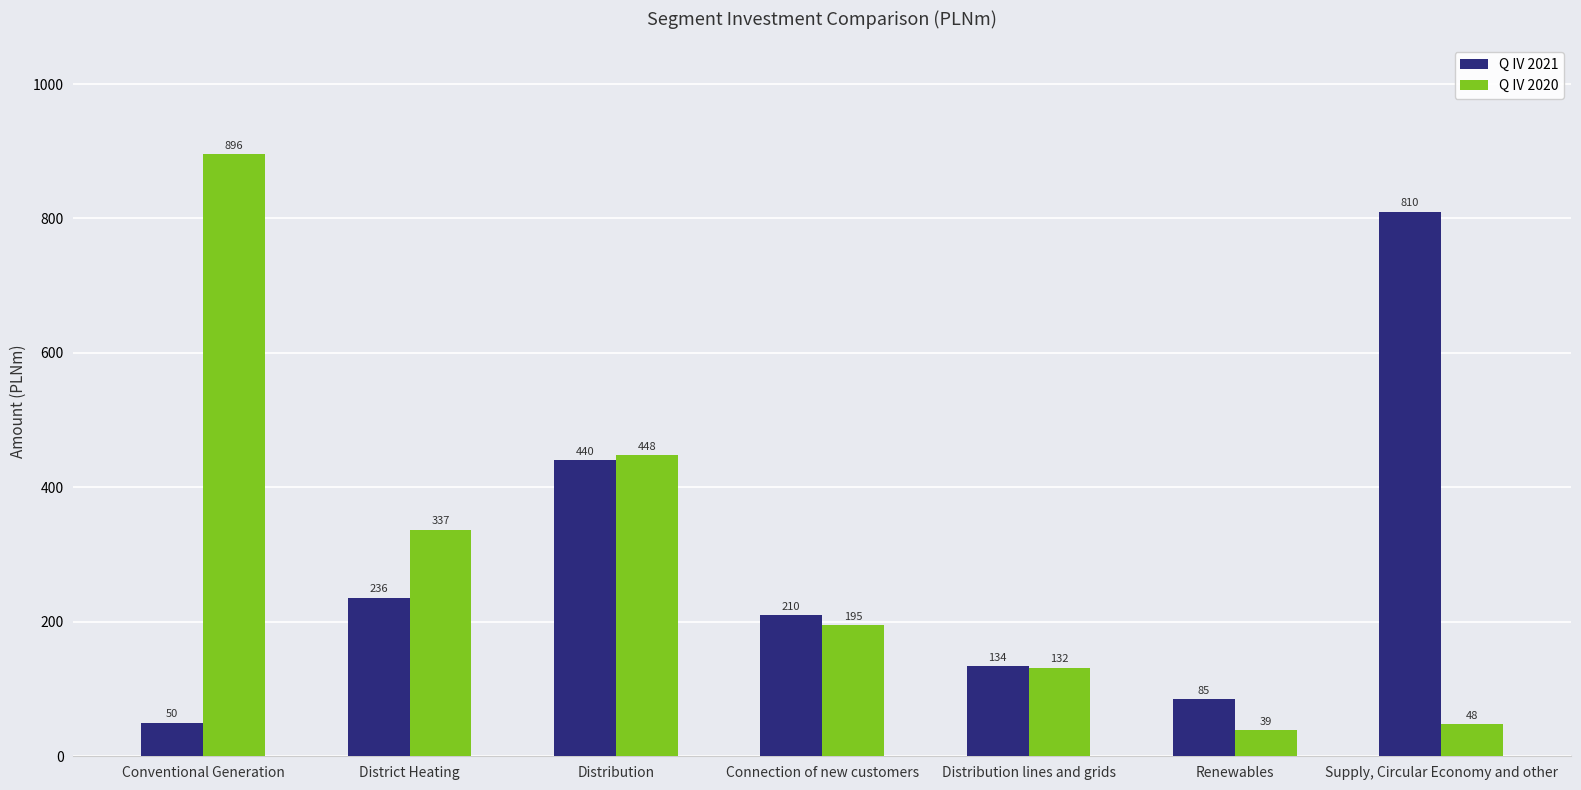

At how many categories does at least one series exceed 645?

2